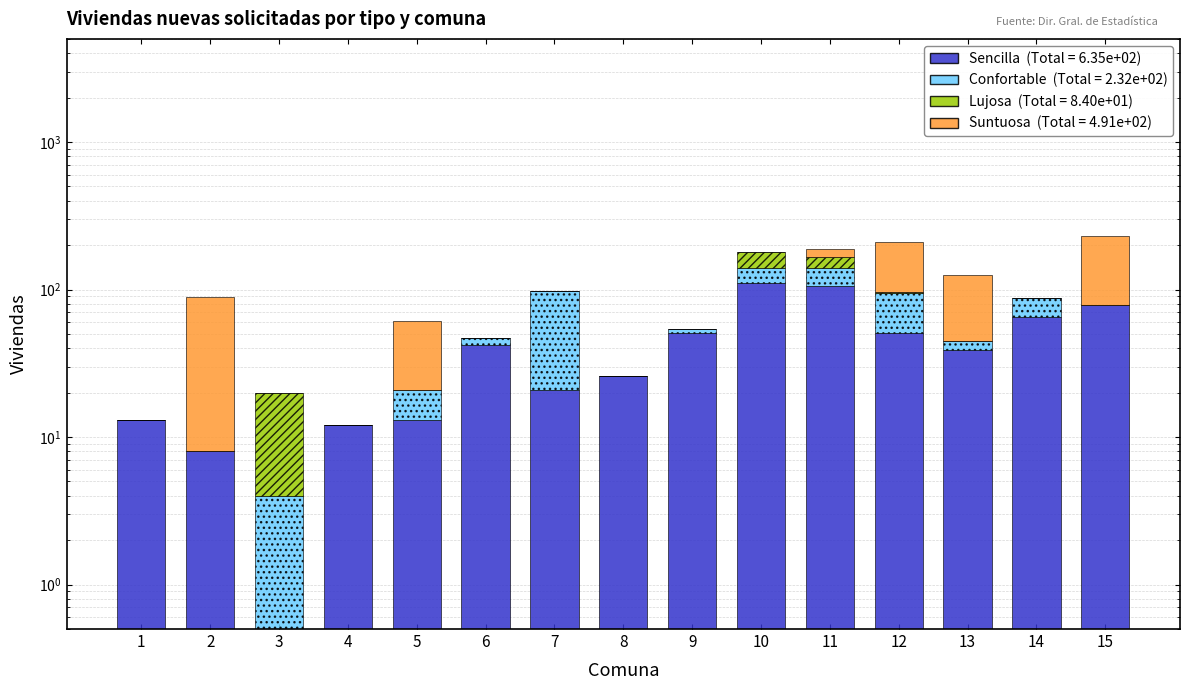

Rank the series at 9 from lowest to highest value.

Lujosa, Suntuosa, Confortable, Sencilla